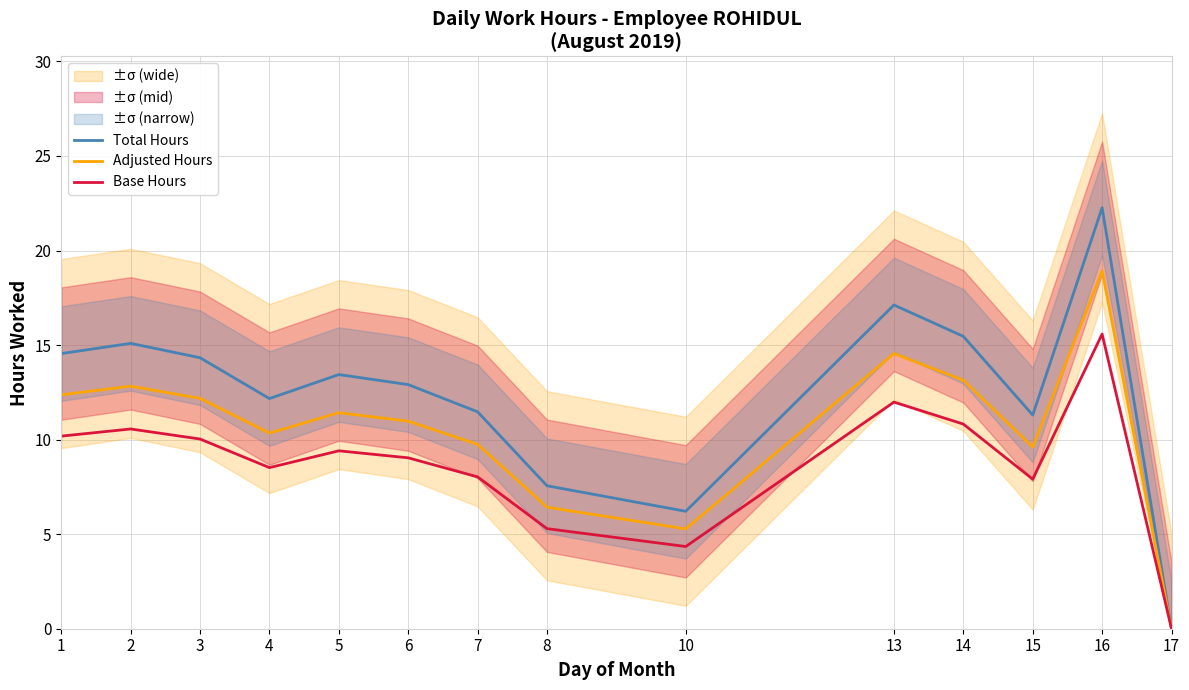

Which category has the highest value across all series?

16